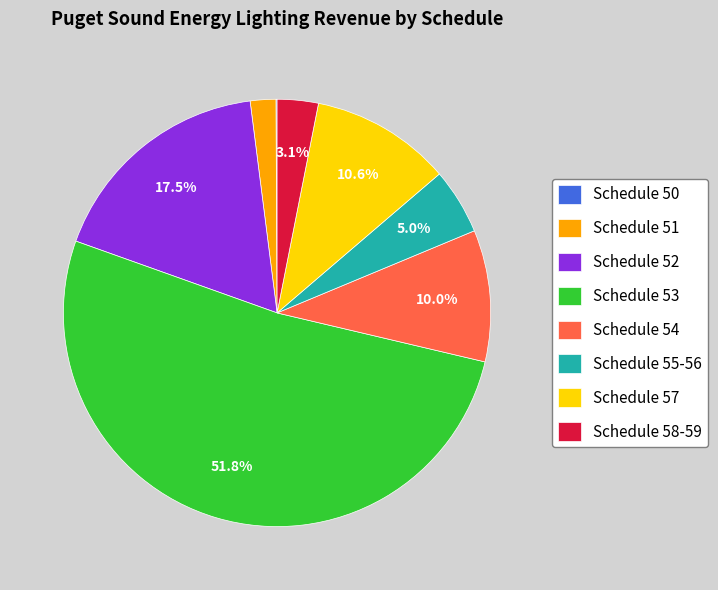

Between Schedule 53 and Schedule 57, which is larger?

Schedule 53